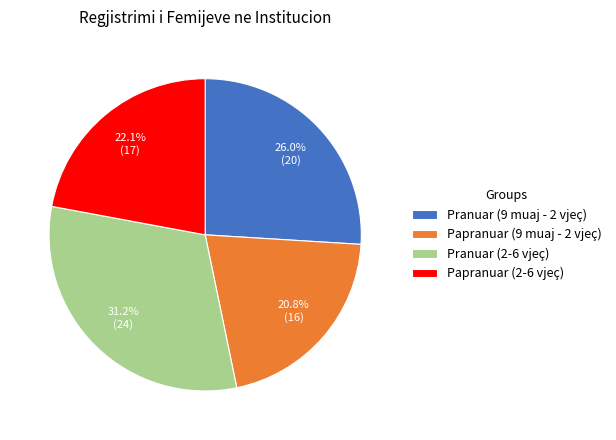

Is there any slice that represents more than half of the pie?

No